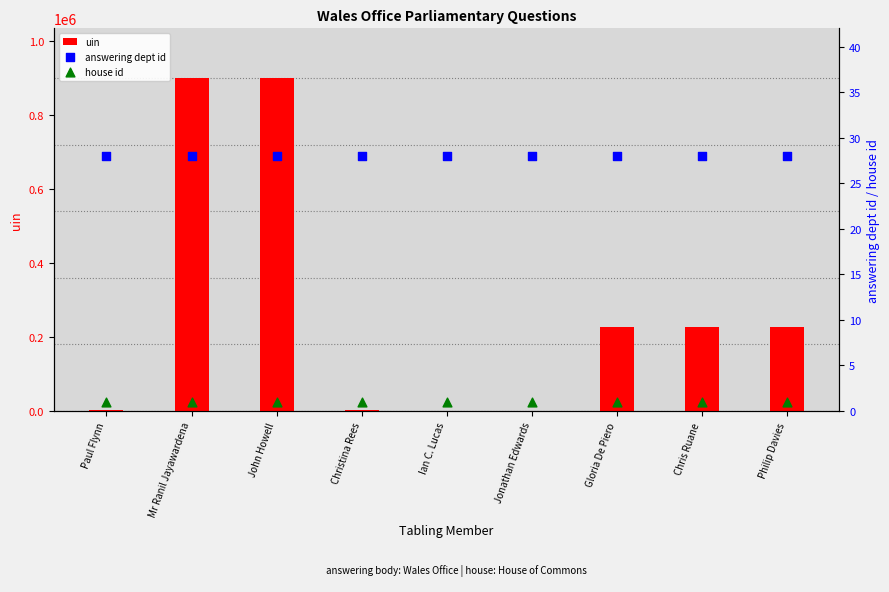

Is the value of uin at Gloria De Piero greater than the value of house id at Paul Flynn?

Yes